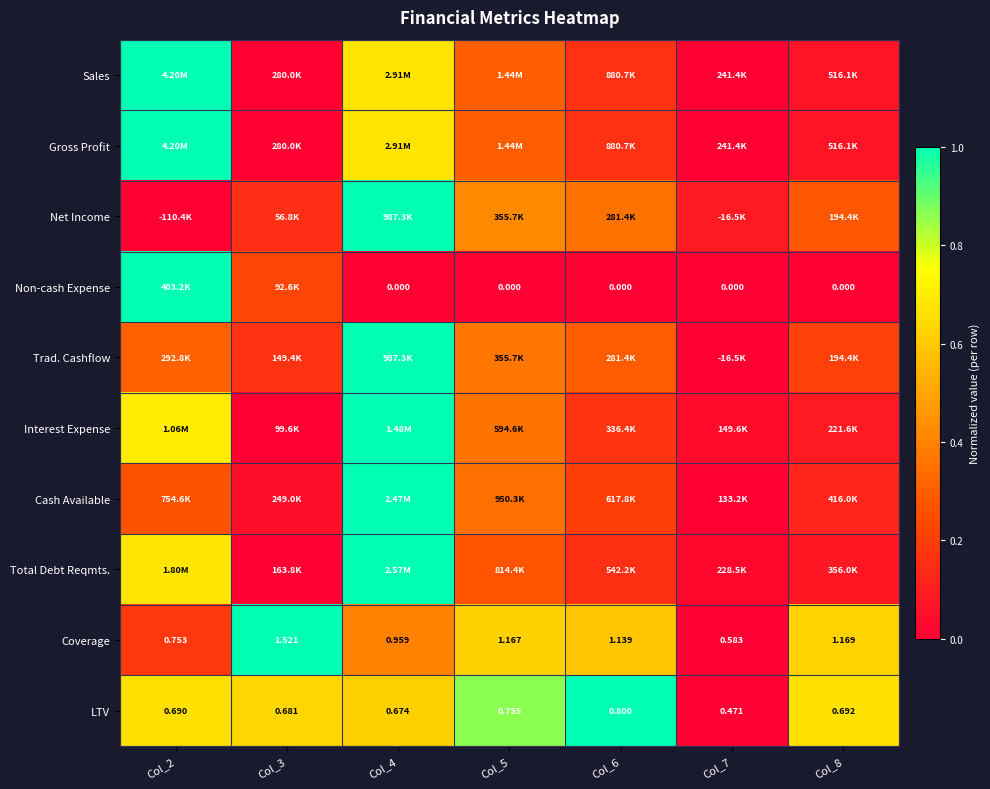

What is the greatest value displayed?

1.0